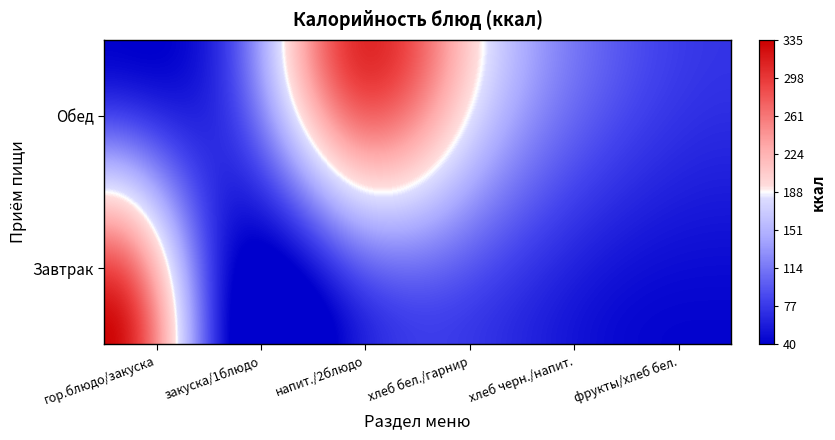

Rank the series by their maximum value, from lowest to highest.

Обед, Завтрак